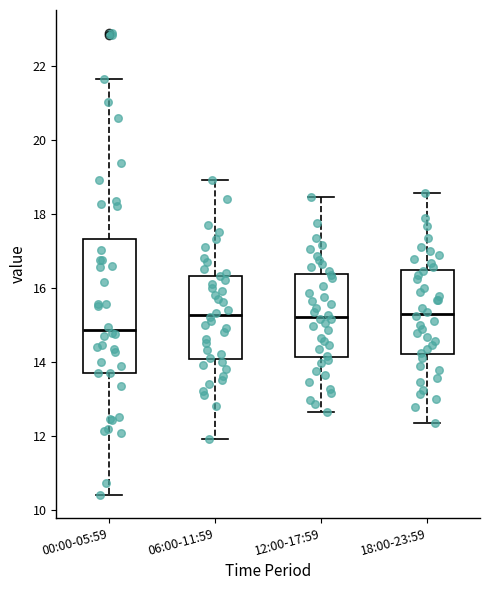

Reading left to right, read every box against the y-axis: the position of its median line, the range the box covers, and the ends of its whiskers. The values are not printed on the chart, so give them approximately, as read against the axis.

00:00-05:59: median 14.8, box 13.6 to 17.4, whiskers 10.4 to 21.6
06:00-11:59: median 15.2, box 14.0 to 16.4, whiskers 12.0 to 19.0
12:00-17:59: median 15.2, box 14.2 to 16.4, whiskers 12.6 to 18.4
18:00-23:59: median 15.2, box 14.2 to 16.4, whiskers 12.4 to 18.6